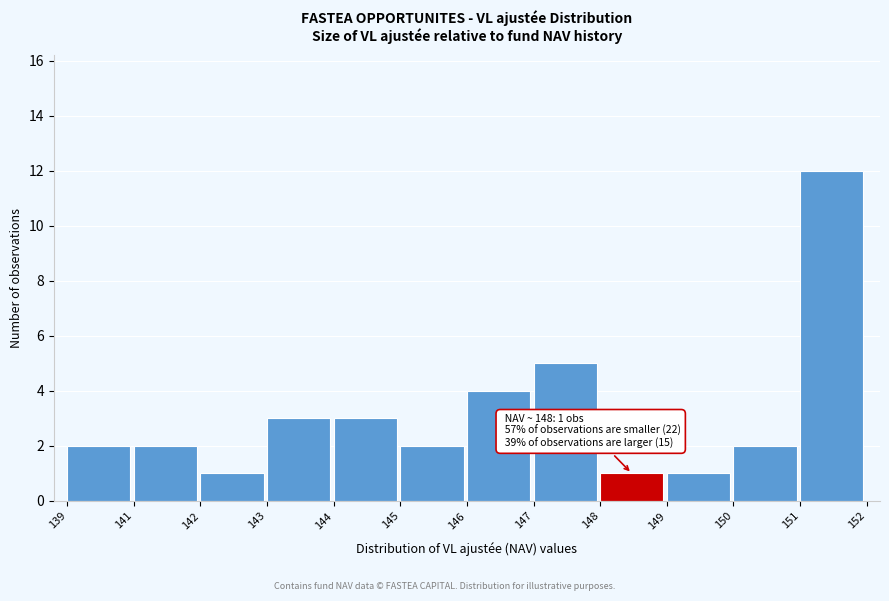

Reading left to right, extract all data points from this chart.

139=2	141=2	142=1	143=3	144=3	145=2	146=4	147=5	148=1	149=1	150=2	151=12